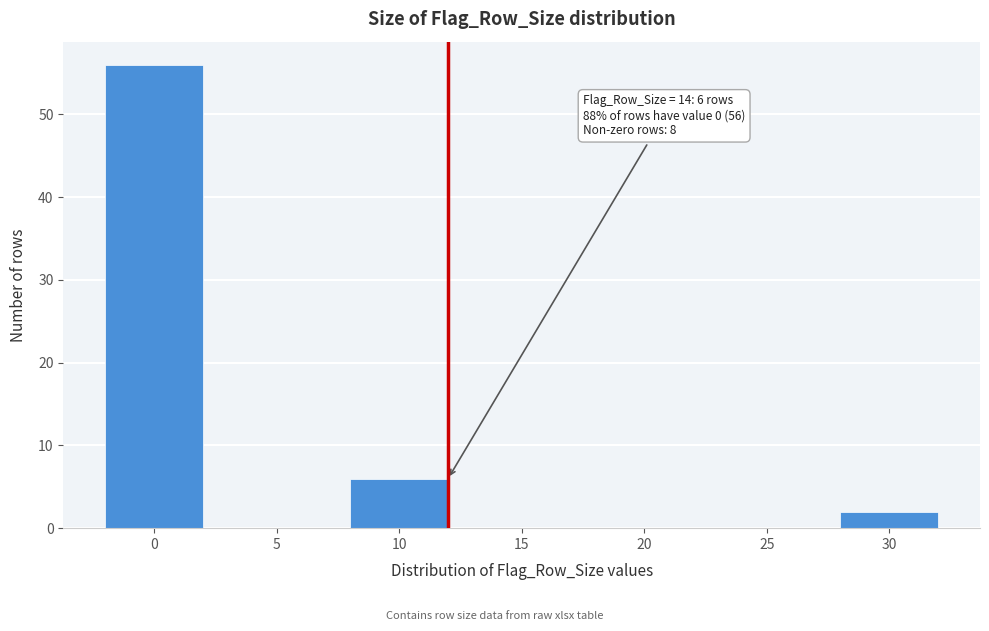

Reading right to left, list all the values displayed in this chart.

30=2	25=0	20=0	15=0	10=6	5=0	0=56